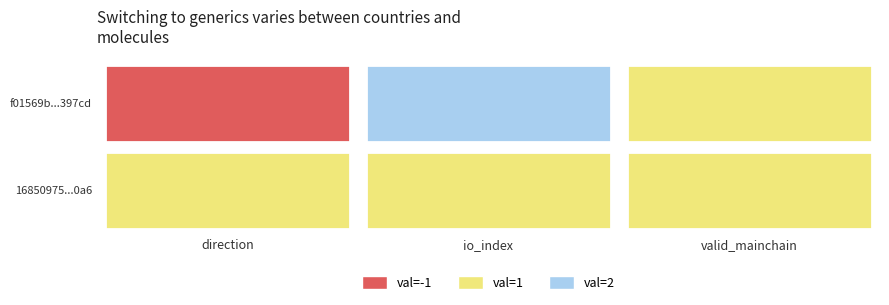

True or false: 16850975c379d9d2407bcdadbfacbb89bc370a6 has a value of 0 at io_index.

False